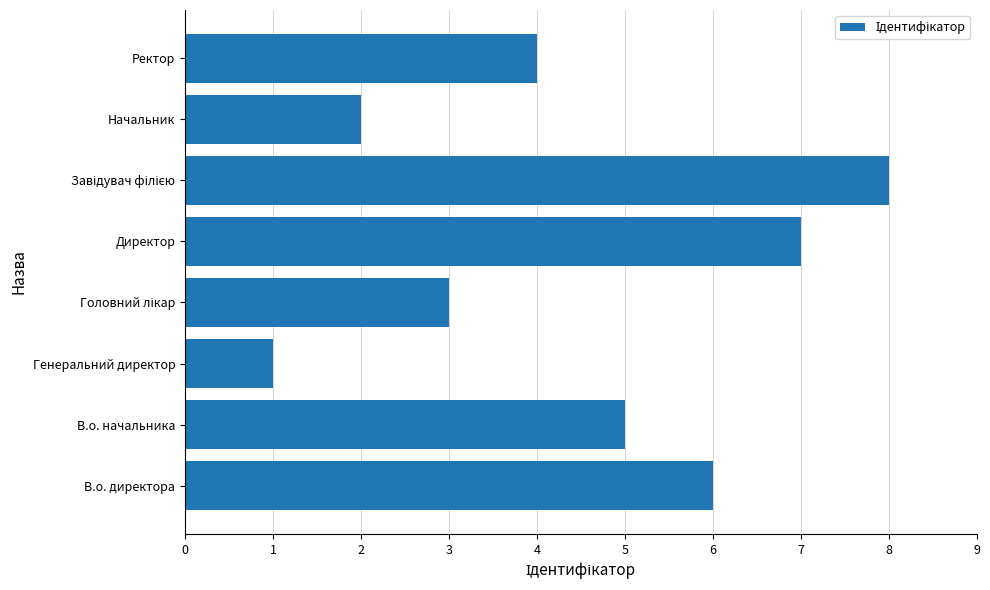

What is the difference between the maximum and minimum values?

7